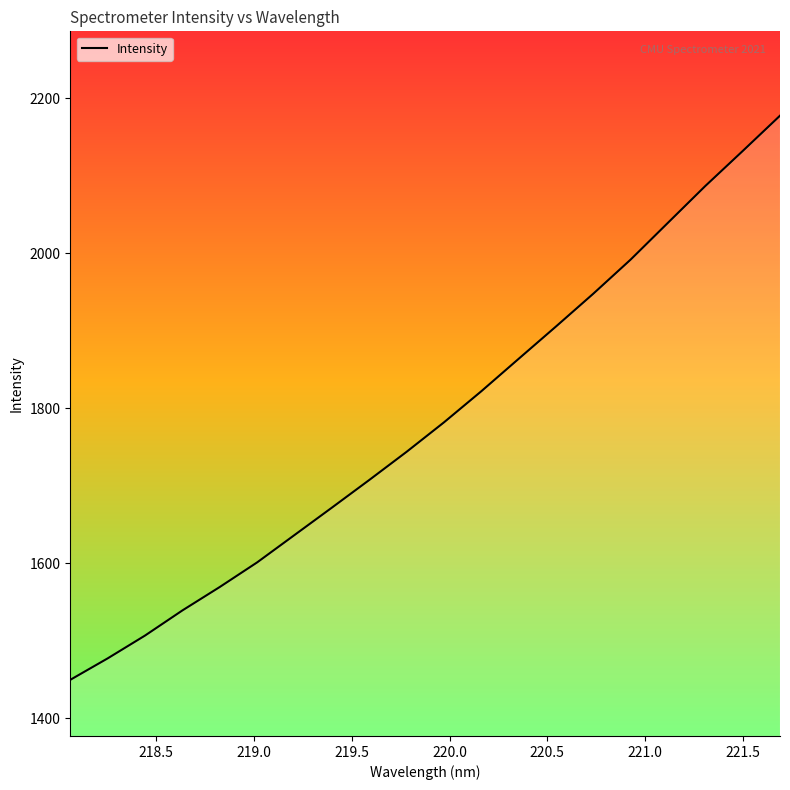

What is the maximum value shown in the chart?

2177.6